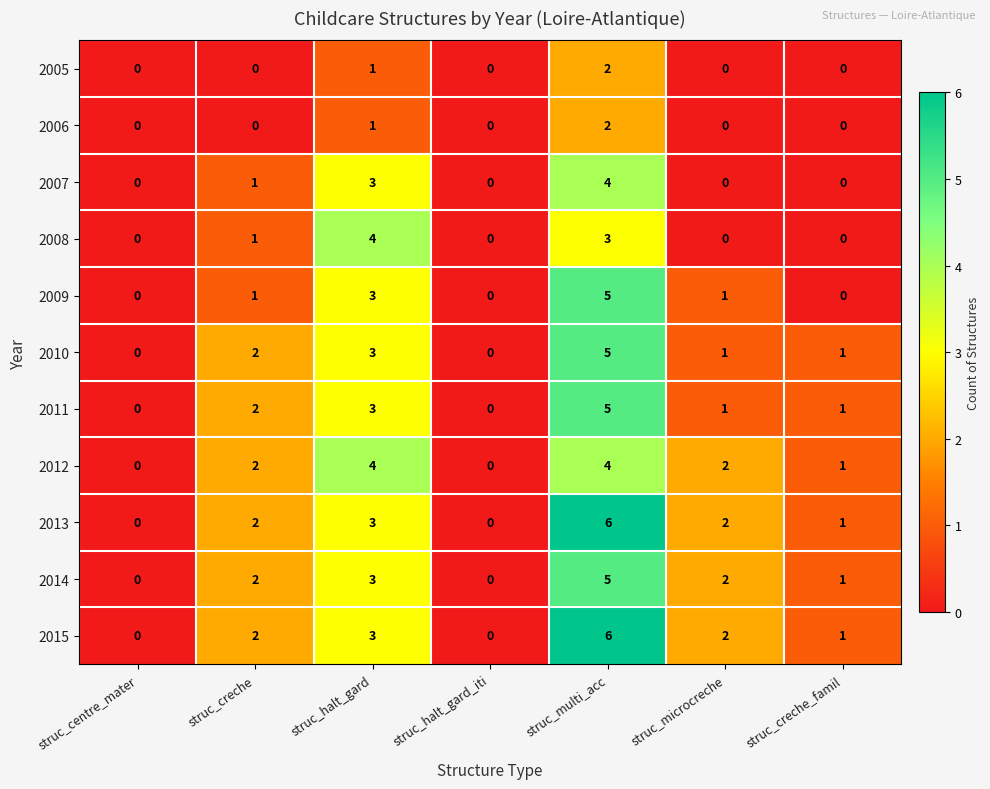

How many 2005 values are between 0 and 1?

6